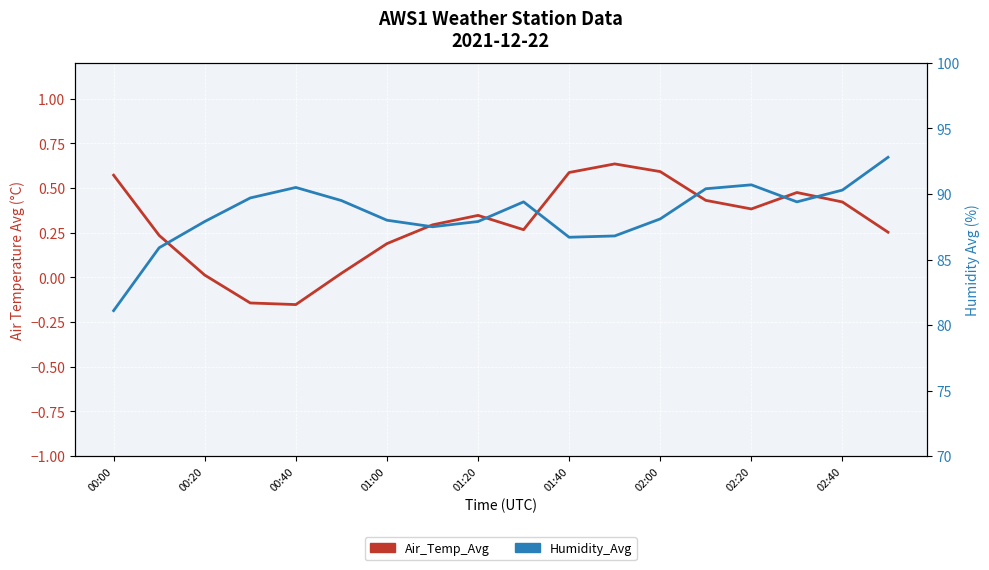

Which series has the largest total across all categories?

Humidity_Avg